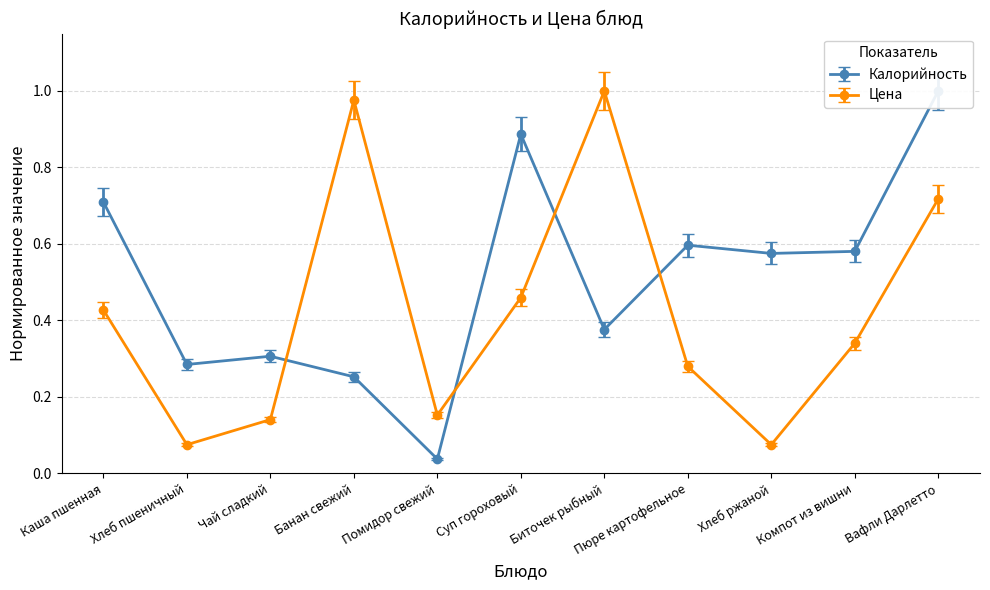

Does the chart display data point markers on the line(s)?

Yes